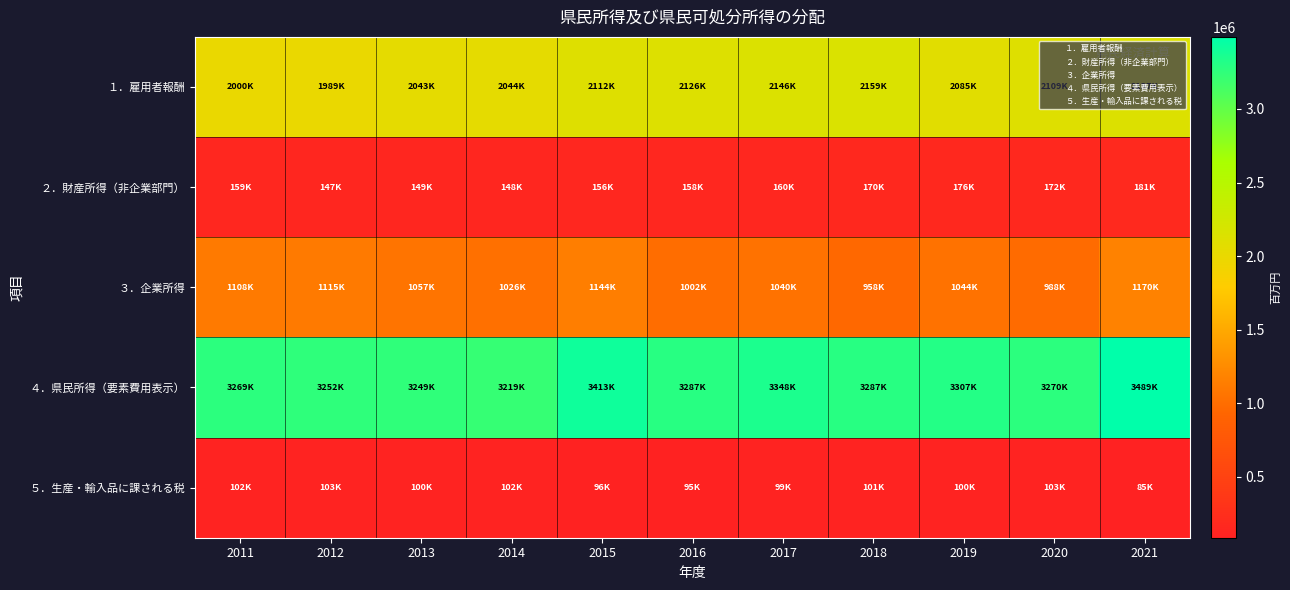

Which has a higher value, 2013 or 2019?

2019